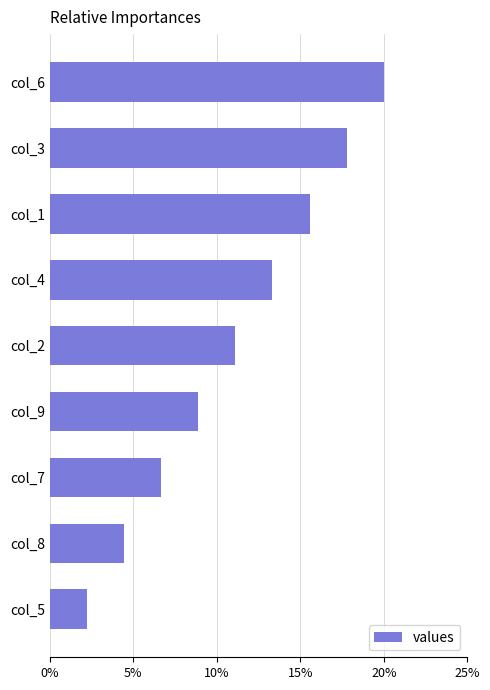

Count the values in the range 0 to 1.

9